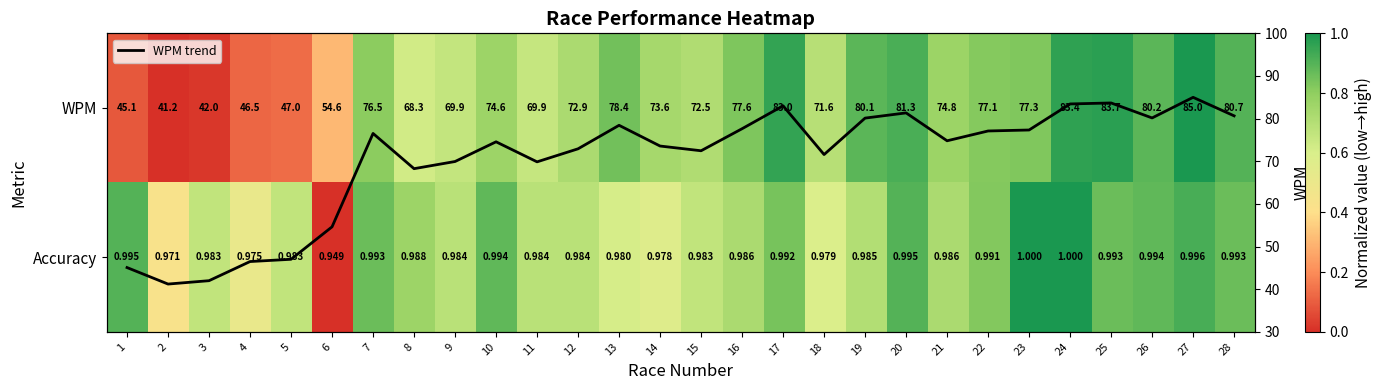

Rank the categories by WPM value from lowest to highest.

2, 3, 1, 4, 5, 6, 8, 11, 9, 18, 15, 12, 14, 10, 21, 7, 22, 23, 16, 13, 19, 26, 28, 20, 17, 24, 25, 27